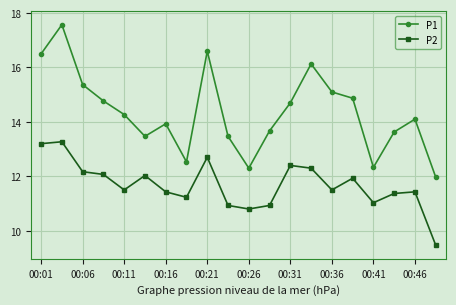

What is the value of the P2 point at the 9th from the left?

12.7